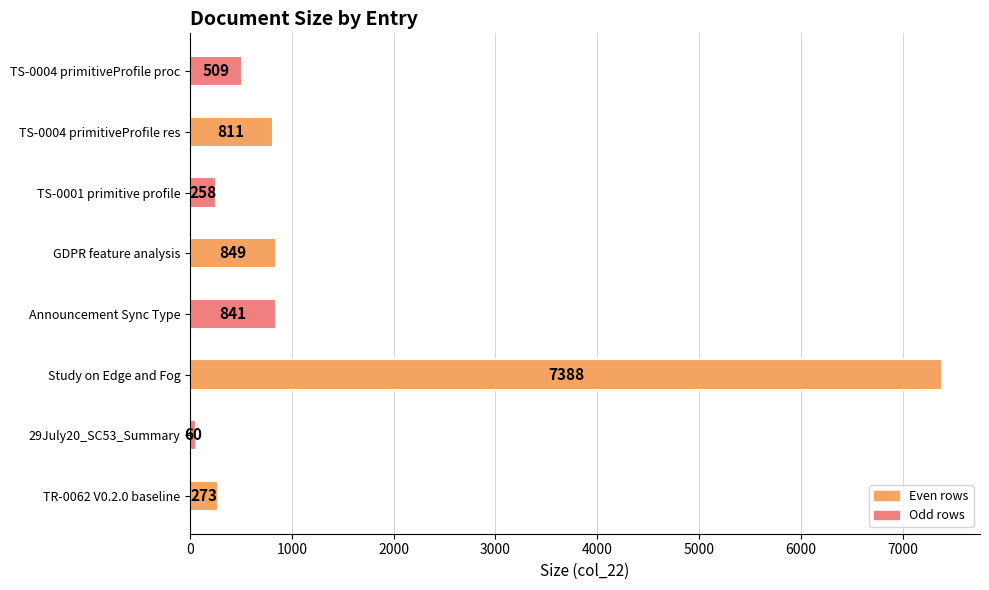

Reading bottom to top, extract all data points from this chart.

273	60	7388	841	849	258	811	509